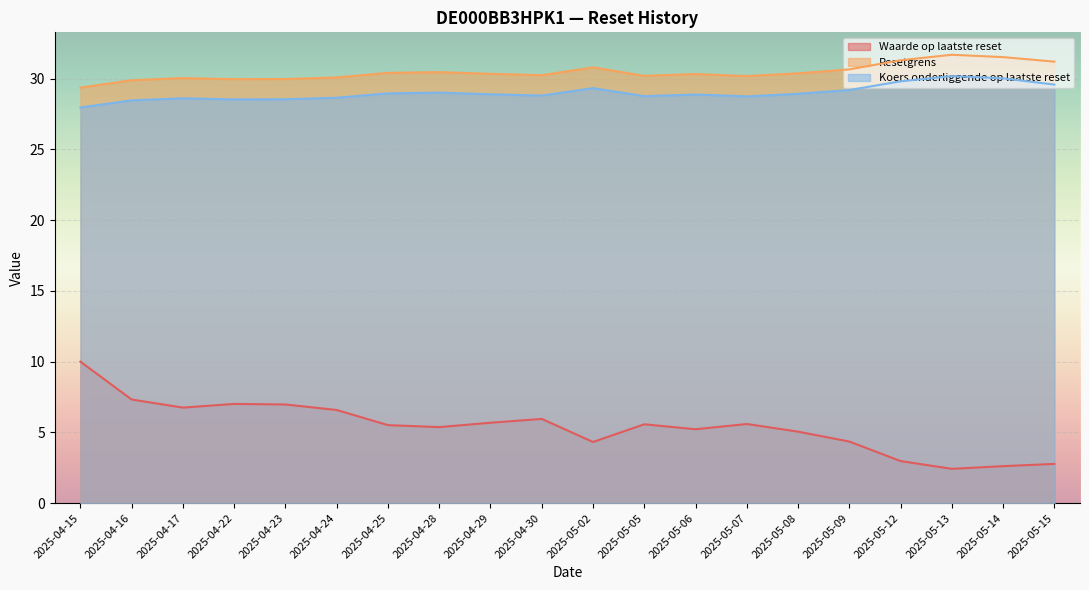

Which category has the lowest value in the Resetgrens series?

2025-04-15